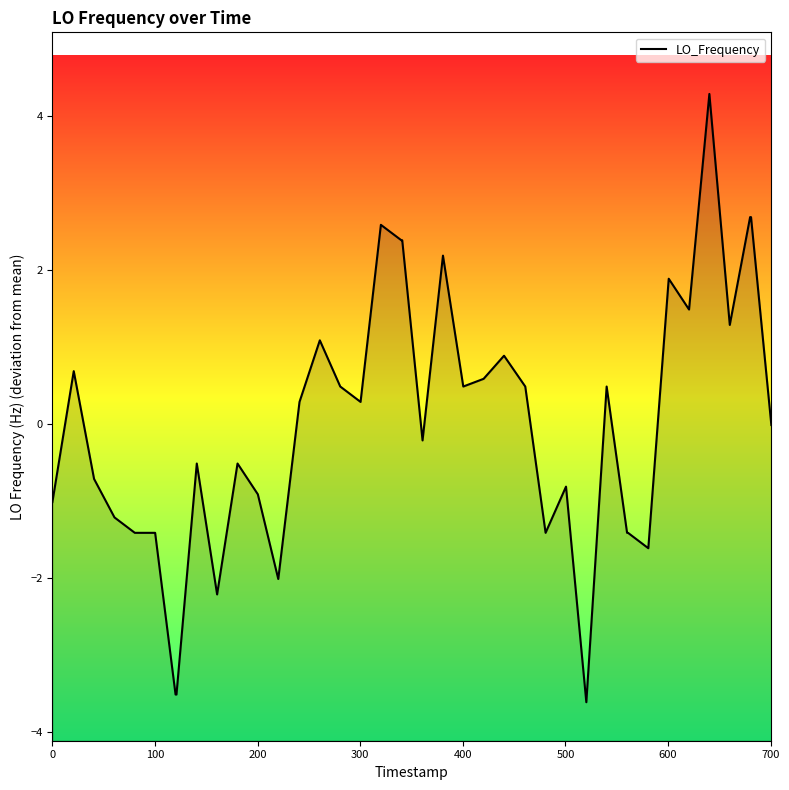

What is the difference between the maximum and minimum values?

7.9